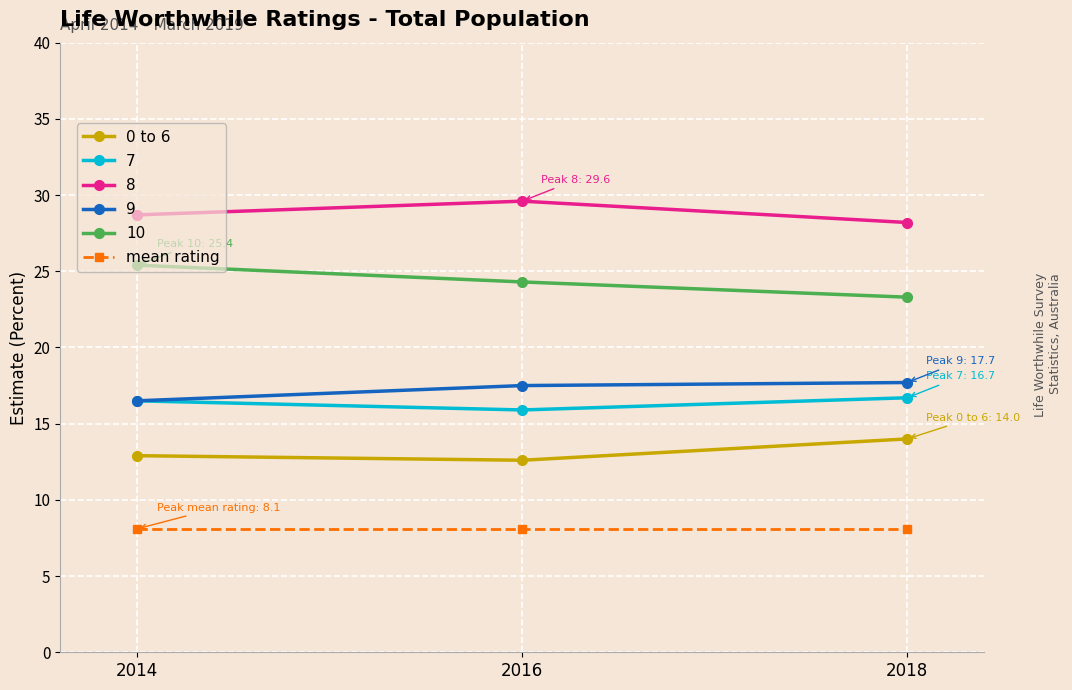

What is the value of the mean rating point at the 2nd from the left?

8.1